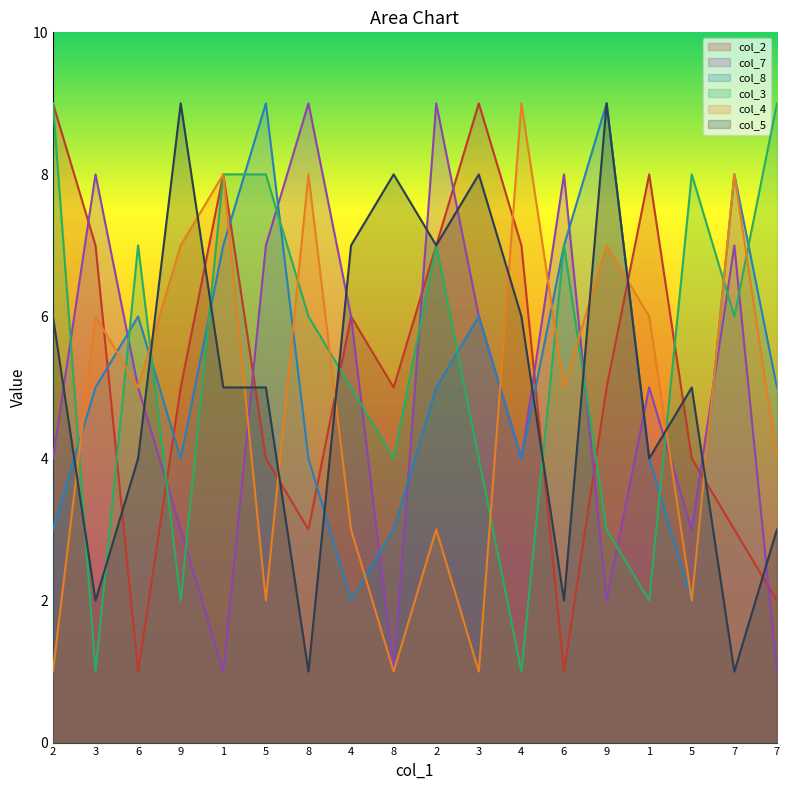

What is the label of the 2nd point from the left?

3